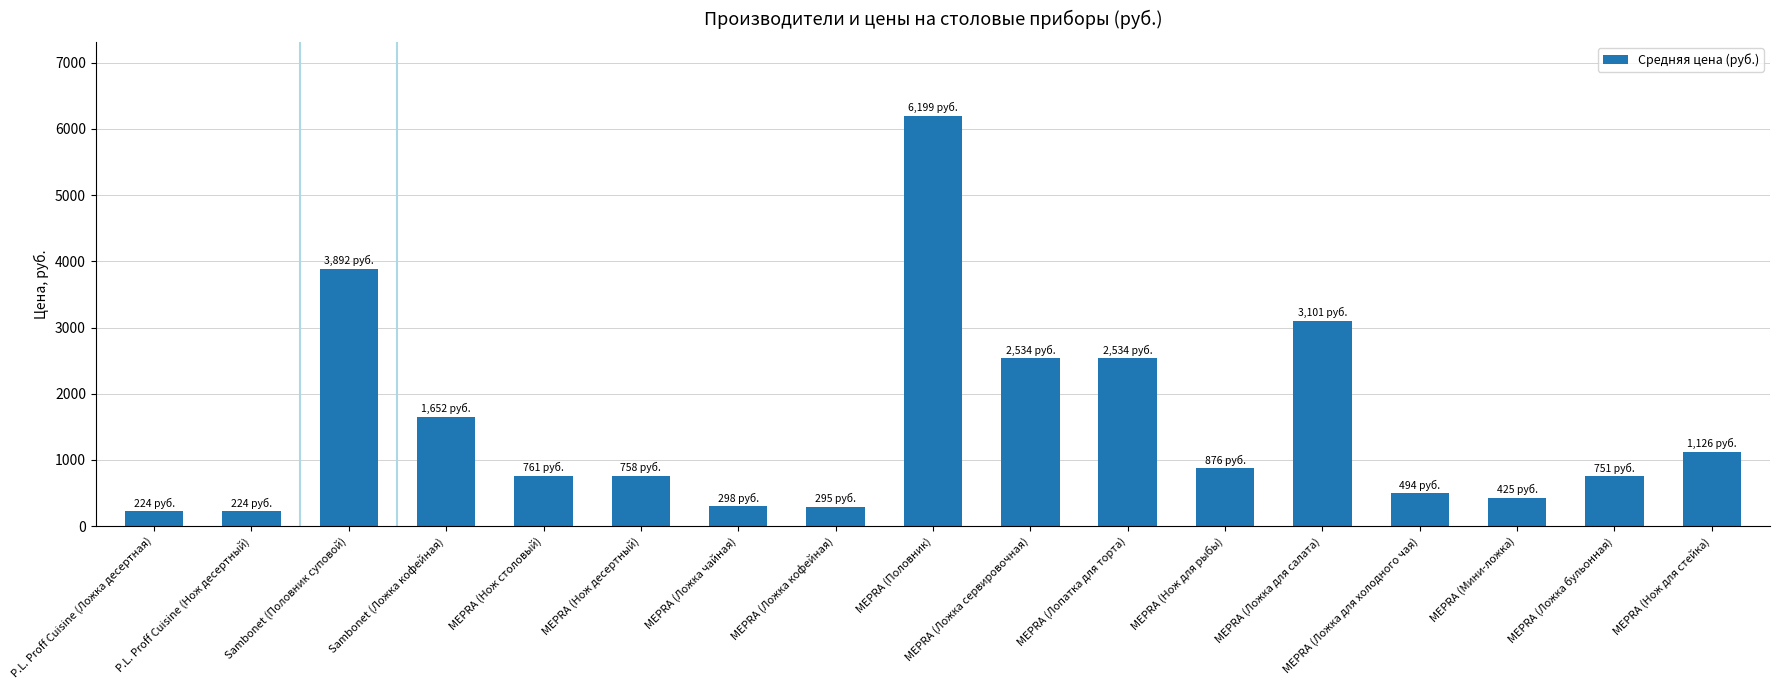

What is the minimum value shown in the chart?

224.0